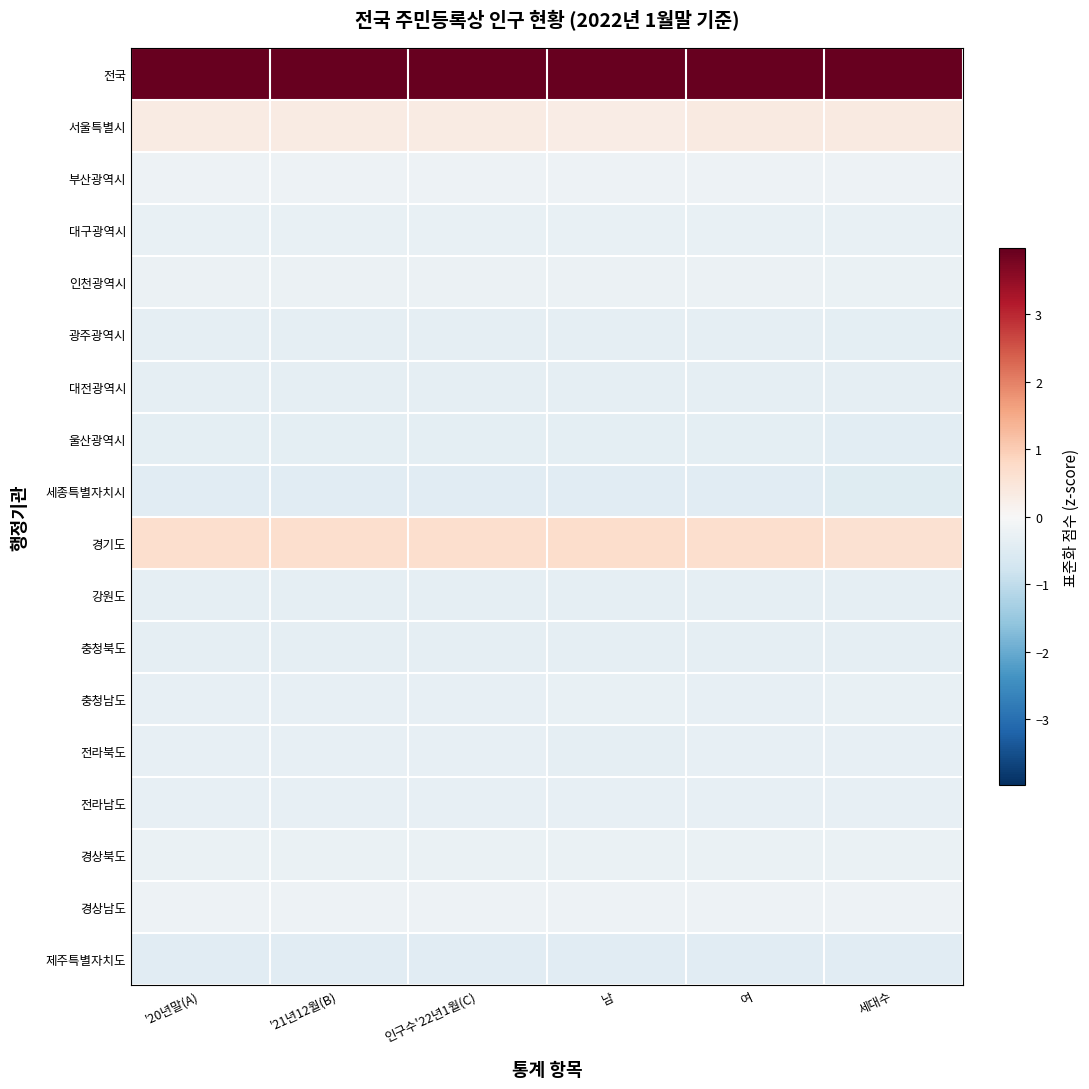

Which has a higher value, 여 or '20년말(A)?

'20년말(A)